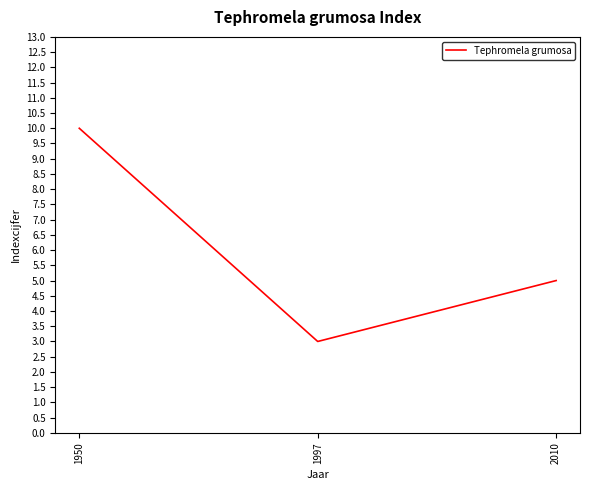

How many distinct data groups are displayed?

1